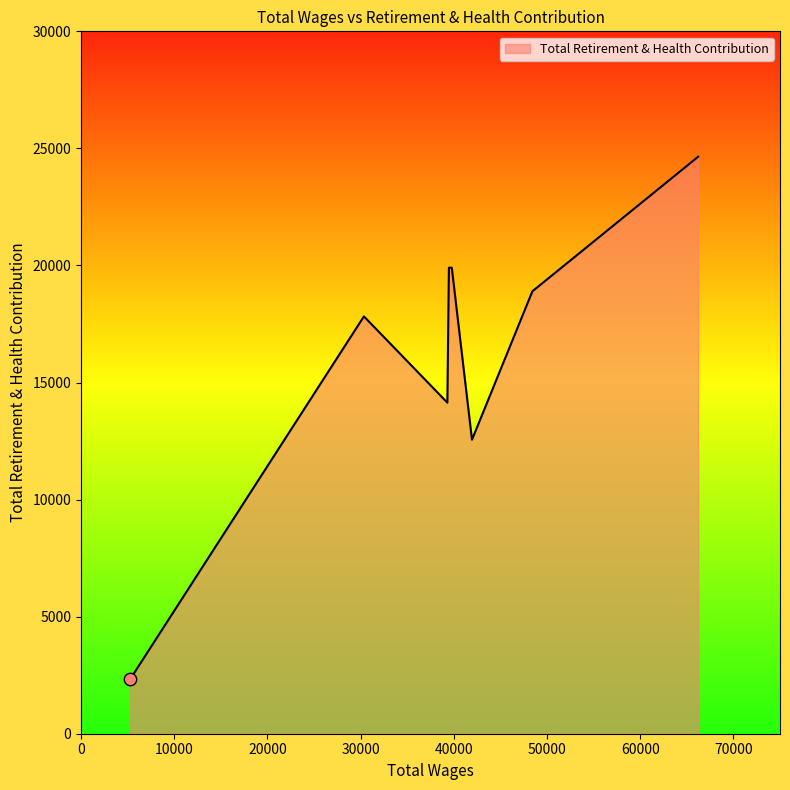

What is the minimum value shown in the chart?

2335